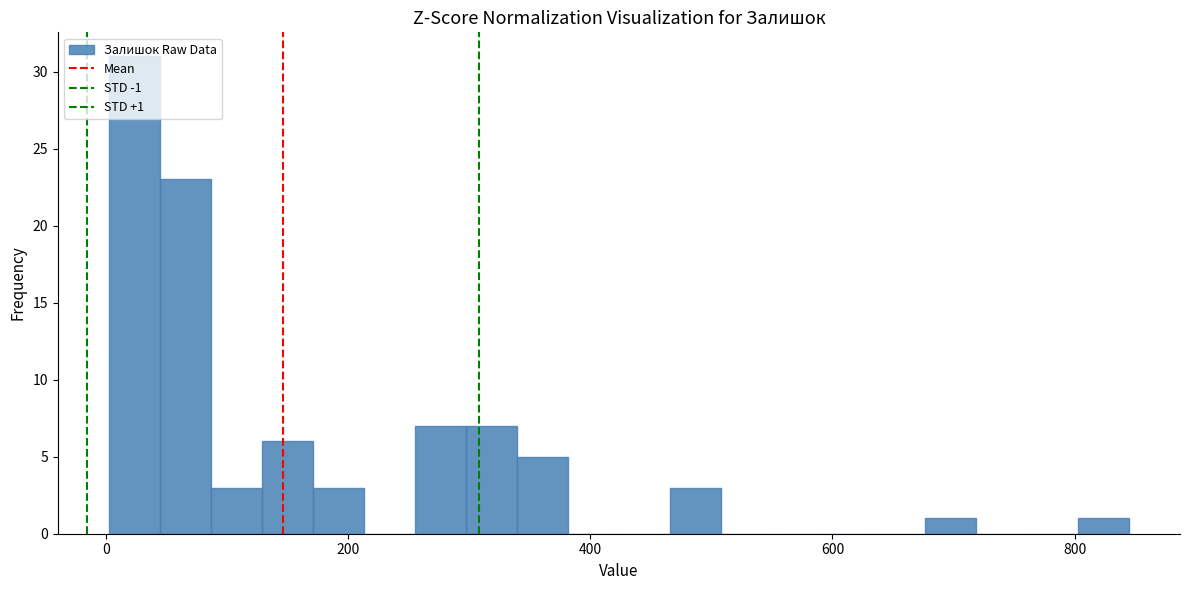

Read against the x-axis, roughly where is the centre of the tallest bar?

20